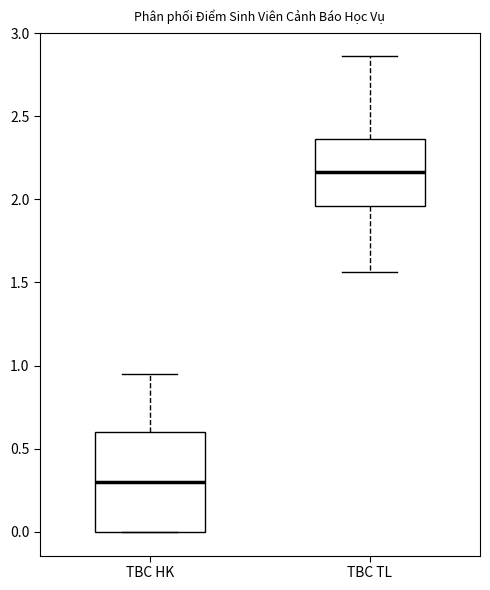

Reading left to right, transcribe this box plot: for each box, give where its median line is, the range the box spans, and where its two whiskers end, as read against the y-axis. The values are not printed on the chart, so give them approximately, as read against the axis.

TBC HK: median 0.30, box 0.00 to 0.60, whiskers 0.00 to 0.95
TBC TL: median 2.15, box 1.95 to 2.35, whiskers 1.55 to 2.85